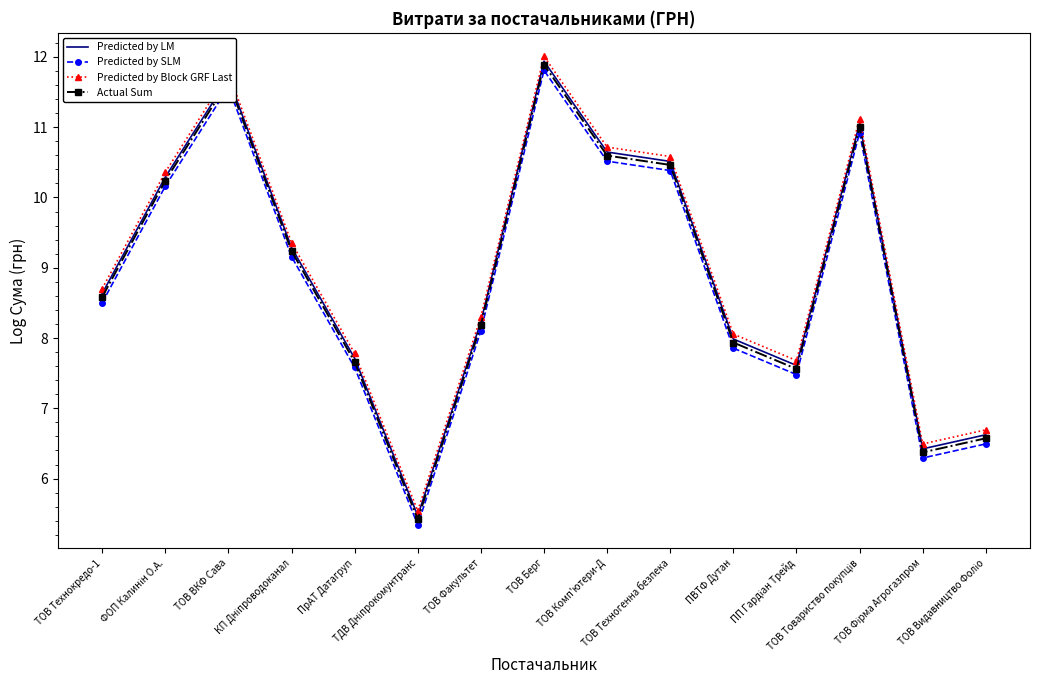

At which label is Predicted by LM closest to 8?

ПВТФ Дутан